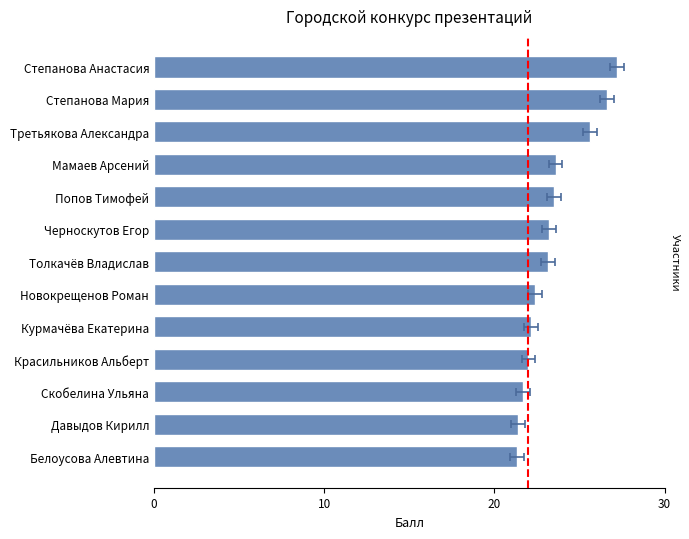

Between Белоусова Алевтина and Давыдов Кирилл, which is larger?

Давыдов Кирилл